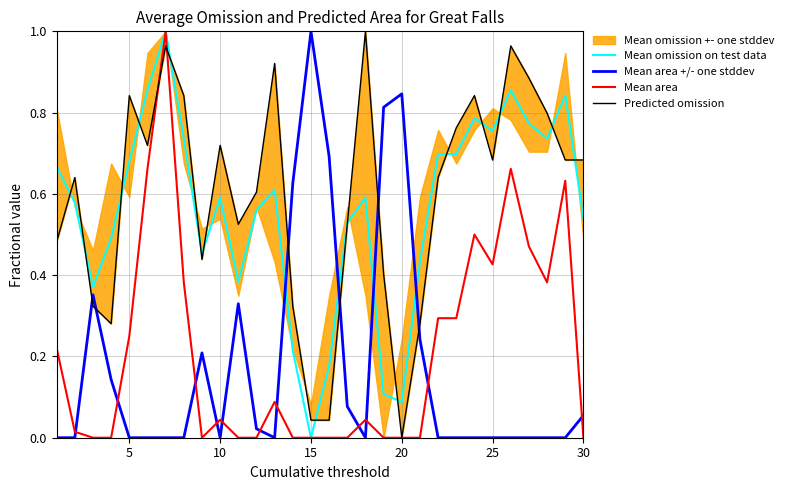

The Mean area +/- one stddev series shows 0.0 at 5. True or false?

True